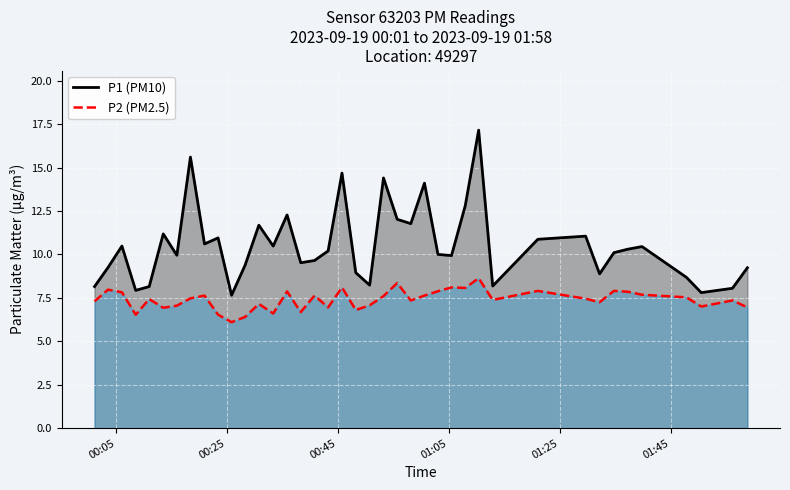

Which series has the largest range (max minus min)?

P1 (PM10)